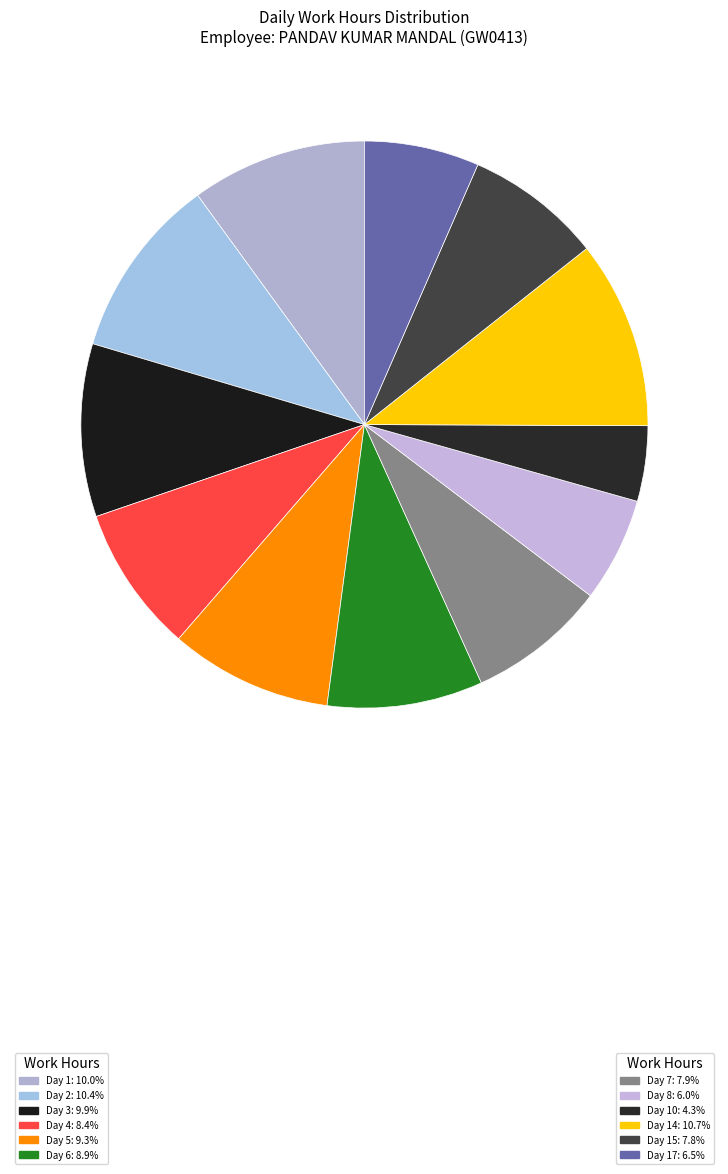

Does any single category account for the majority?

No